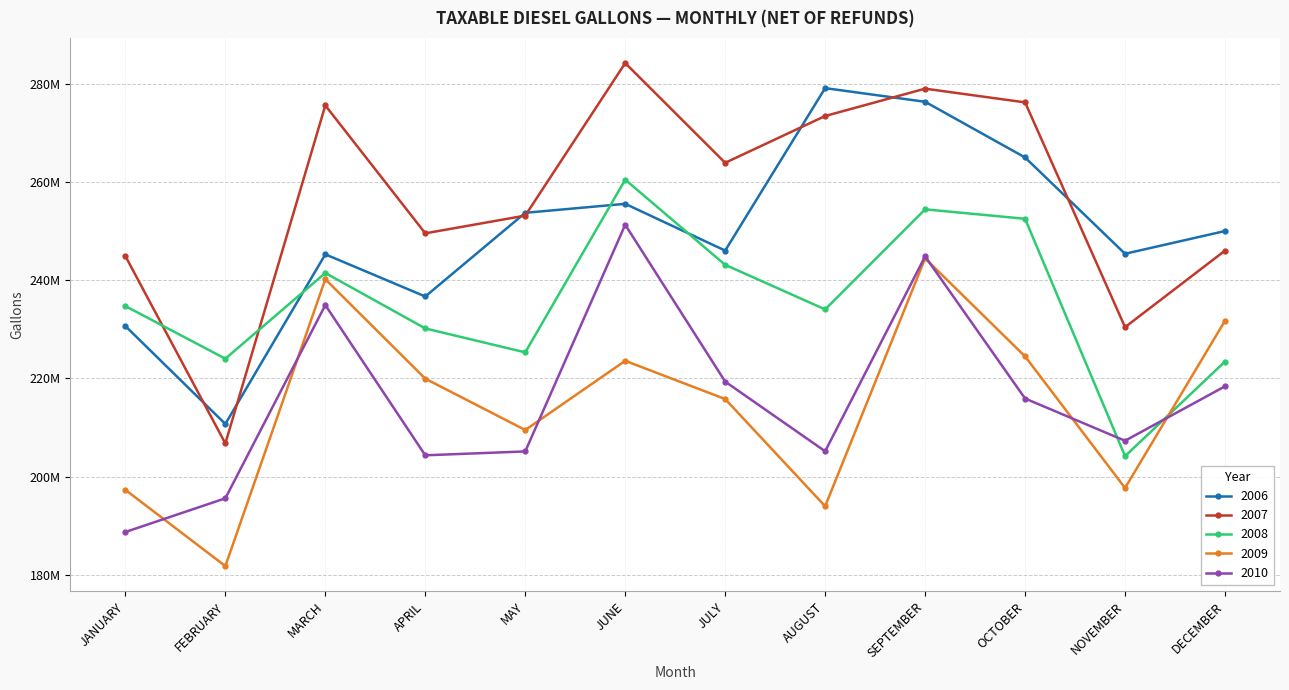

What are all the series names shown in the legend?

2006, 2007, 2008, 2009, 2010